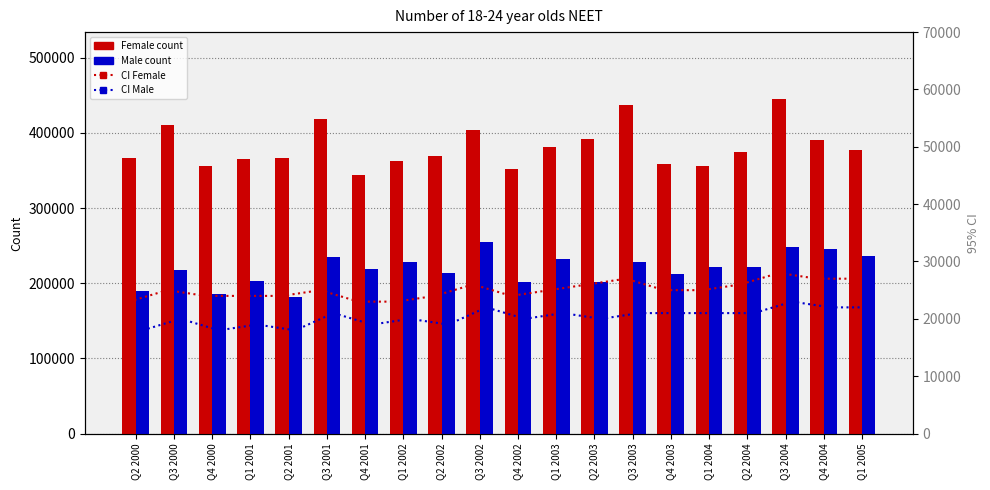

The value of CI Female at Q4 2004 is 27000. True or false?

True